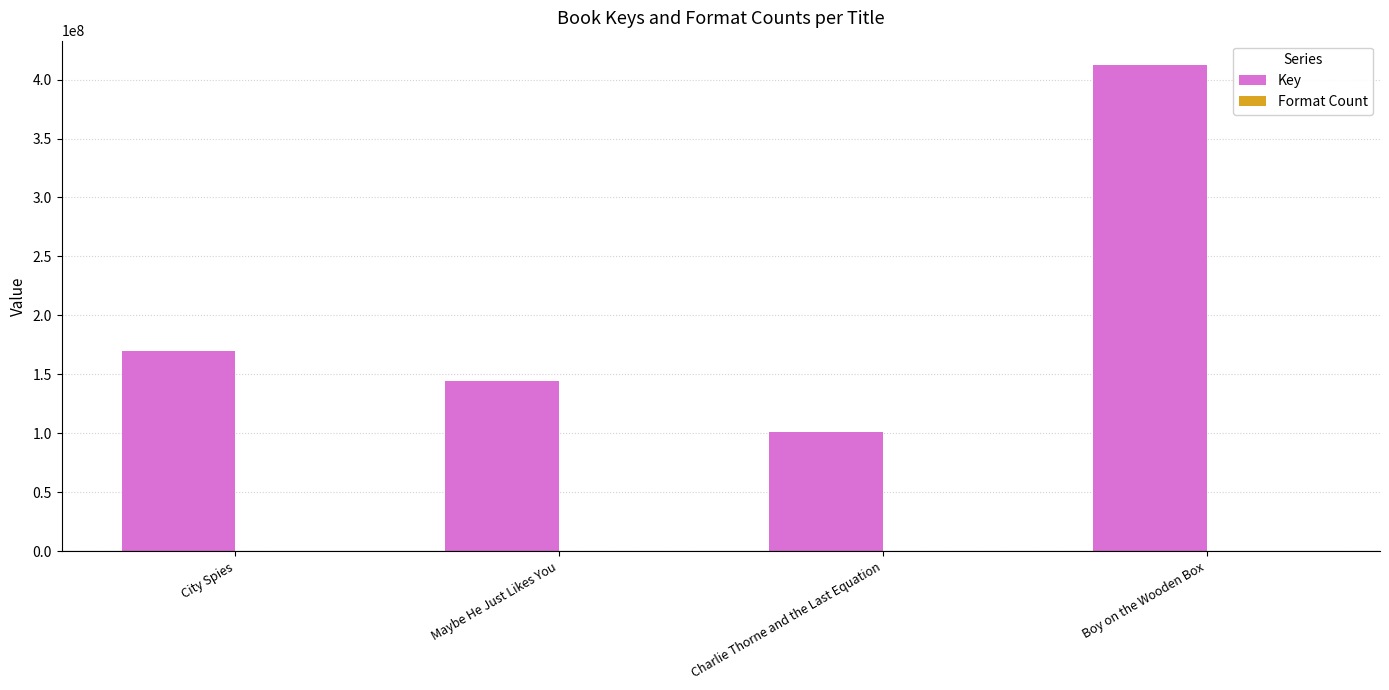

Where is Key nearest to the value 256722282?

City Spies